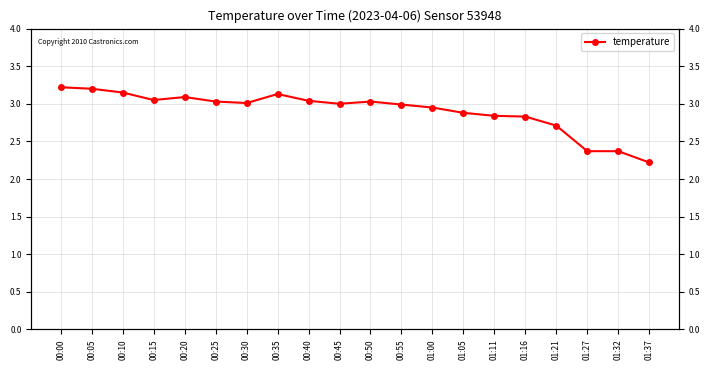

List the labels in order of value, largest first.

00:00, 00:05, 00:10, 00:35, 00:20, 00:15, 00:40, 00:25, 00:50, 00:30, 00:45, 00:55, 01:00, 01:05, 01:11, 01:16, 01:21, 01:27, 01:32, 01:37